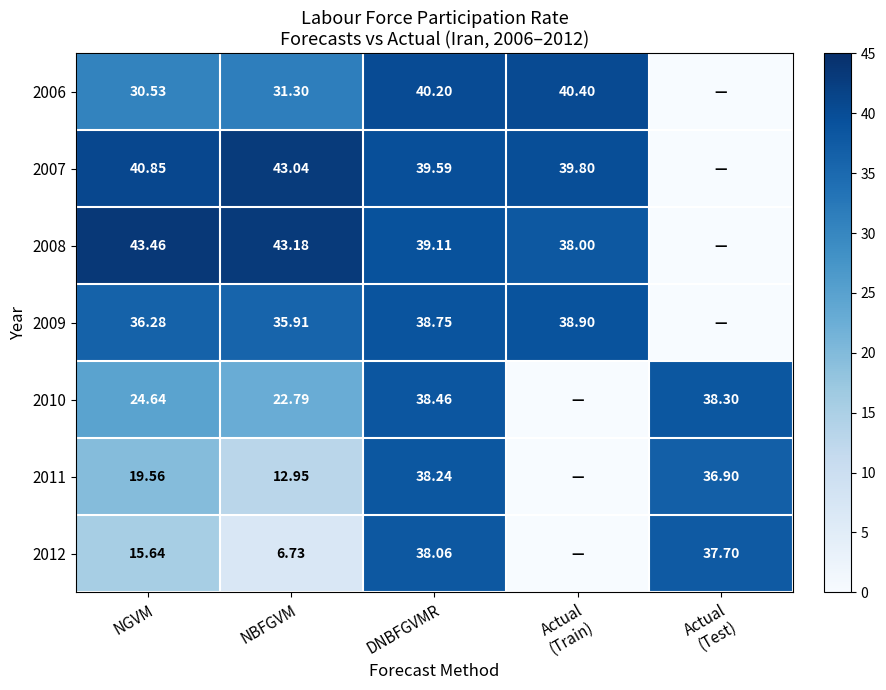

Is the value of 2011 at NBFGVM greater than the value of 2008 at Actual (Test)?

Yes